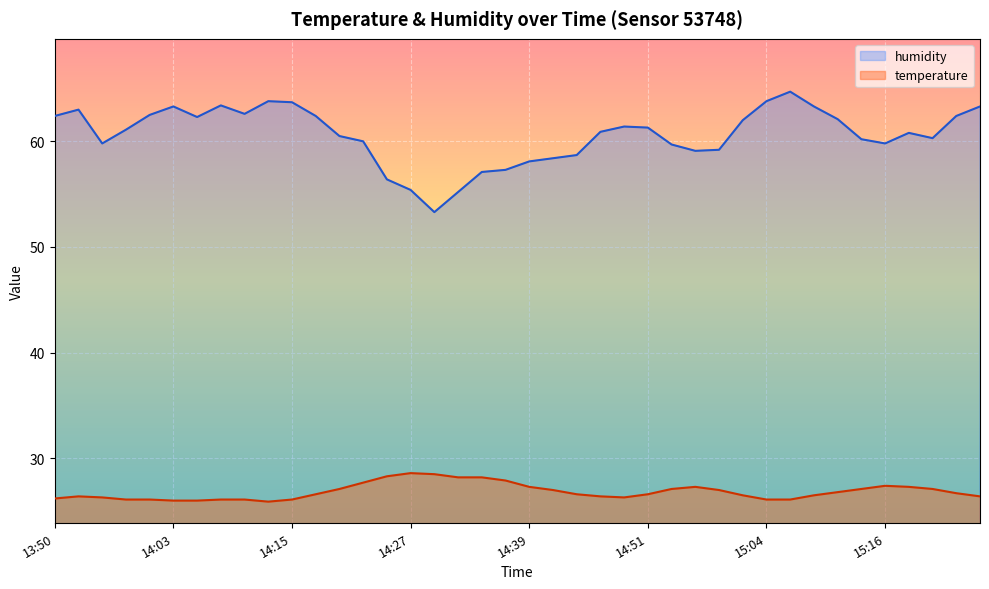

Reading right to left, extract all data points from this chart.

temperature: 15:26=26.4	15:23=26.7	15:21=27.1	15:18=27.3	15:16=27.4	15:13=27.1	15:11=26.8	15:08=26.5	15:06=26.1	15:04=26.1	15:01=26.5	14:59=27.0	14:56=27.3	14:54=27.1	14:51=26.6	14:49=26.3	14:47=26.4	14:44=26.6	14:42=27.0	14:39=27.3	14:37=27.9	14:34=28.2	14:32=28.2	14:29=28.5	14:27=28.6	14:25=28.3	14:22=27.7	14:20=27.1	14:17=26.6	14:15=26.1	14:12=25.9	14:10=26.1	14:07=26.1	14:05=26.0	14:03=26.0	14:00=26.1	13:58=26.1	13:55=26.3	13:53=26.4	13:50=26.2
humidity: 15:26=63.3	15:23=62.4	15:21=60.3	15:18=60.8	15:16=59.8	15:13=60.2	15:11=62.1	15:08=63.3	15:06=64.7	15:04=63.8	15:01=62.0	14:59=59.2	14:56=59.1	14:54=59.7	14:51=61.3	14:49=61.4	14:47=60.9	14:44=58.7	14:42=58.4	14:39=58.1	14:37=57.3	14:34=57.1	14:32=55.2	14:29=53.3	14:27=55.4	14:25=56.4	14:22=60.0	14:20=60.5	14:17=62.4	14:15=63.7	14:12=63.8	14:10=62.6	14:07=63.4	14:05=62.3	14:03=63.3	14:00=62.5	13:58=61.1	13:55=59.8	13:53=63.0	13:50=62.4